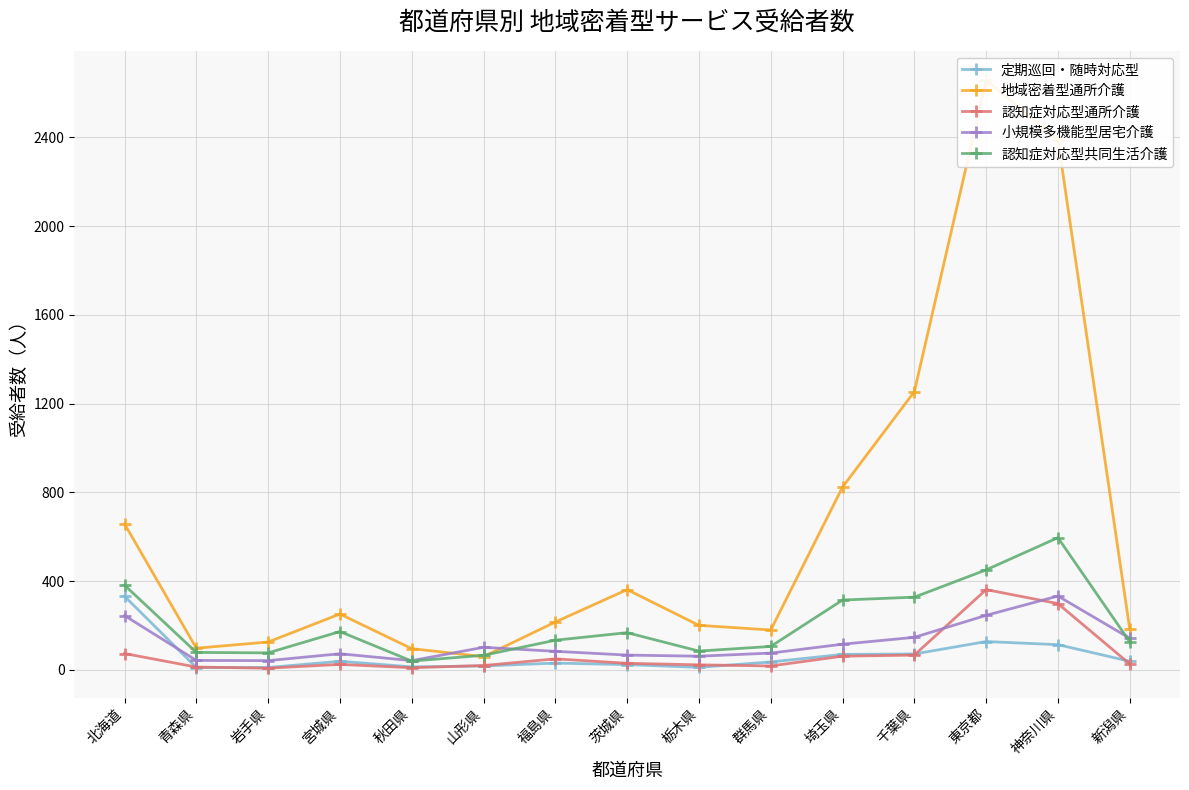

The value of 認知症対応型通所介護 at 山形県 is 20. True or false?

True